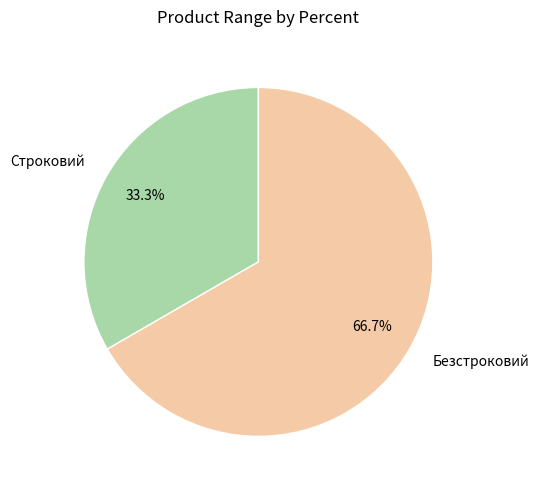

To the nearest percent, what portion does Безстроковий represent?

67%